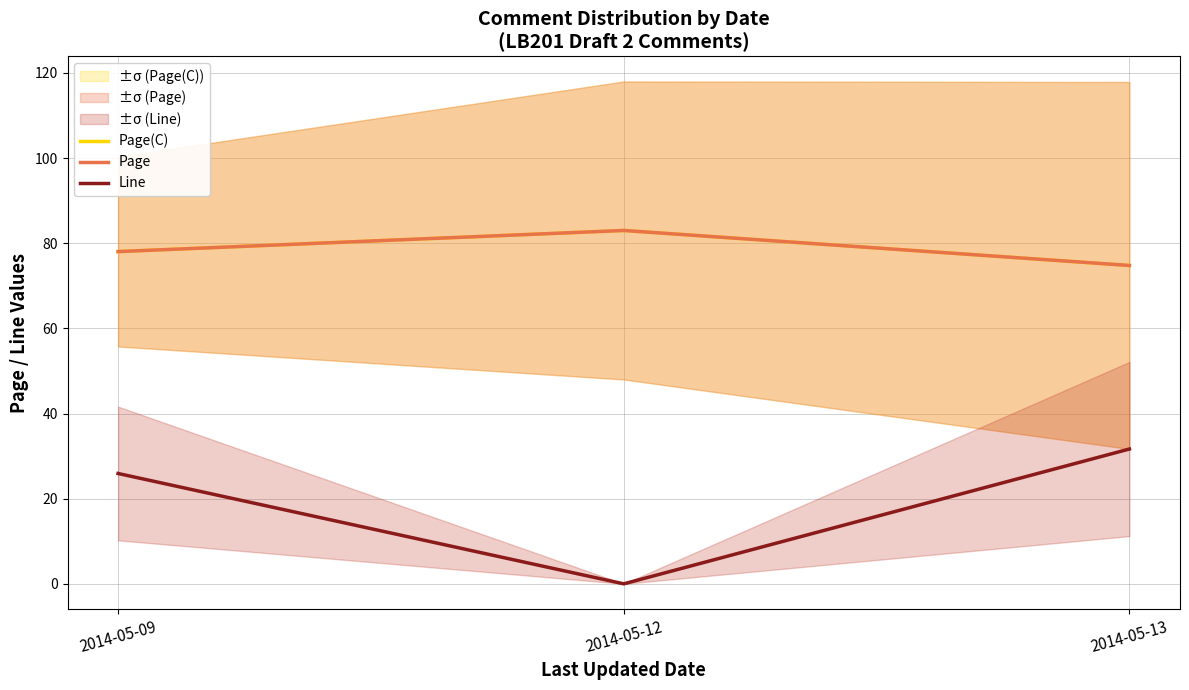

What are all the series names shown in the legend?

Page(C), Page, Line